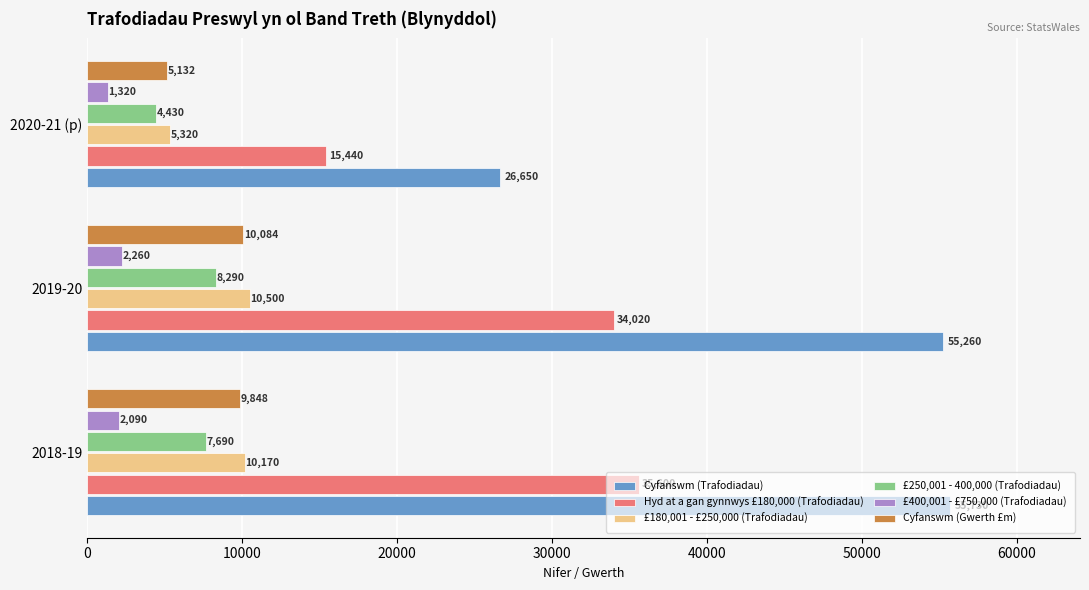

Which category has the lowest value across all series?

2020-21 (p)